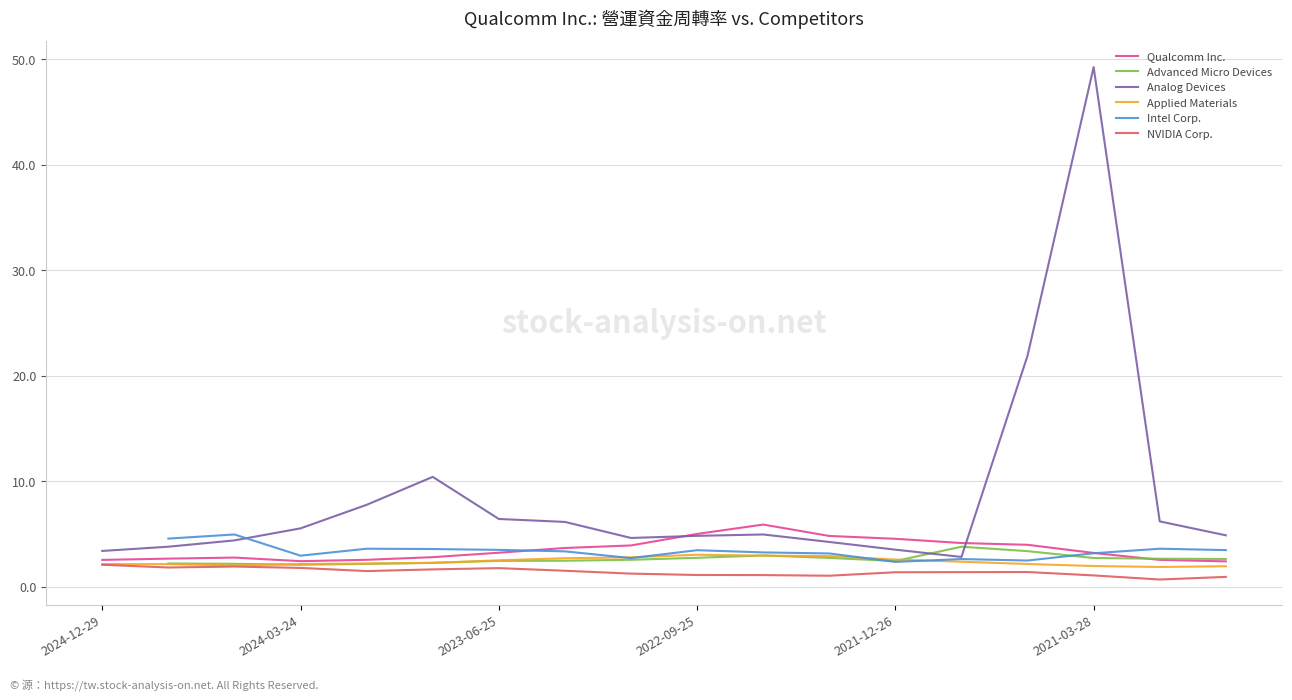

Does the chart display data point markers on the line(s)?

No